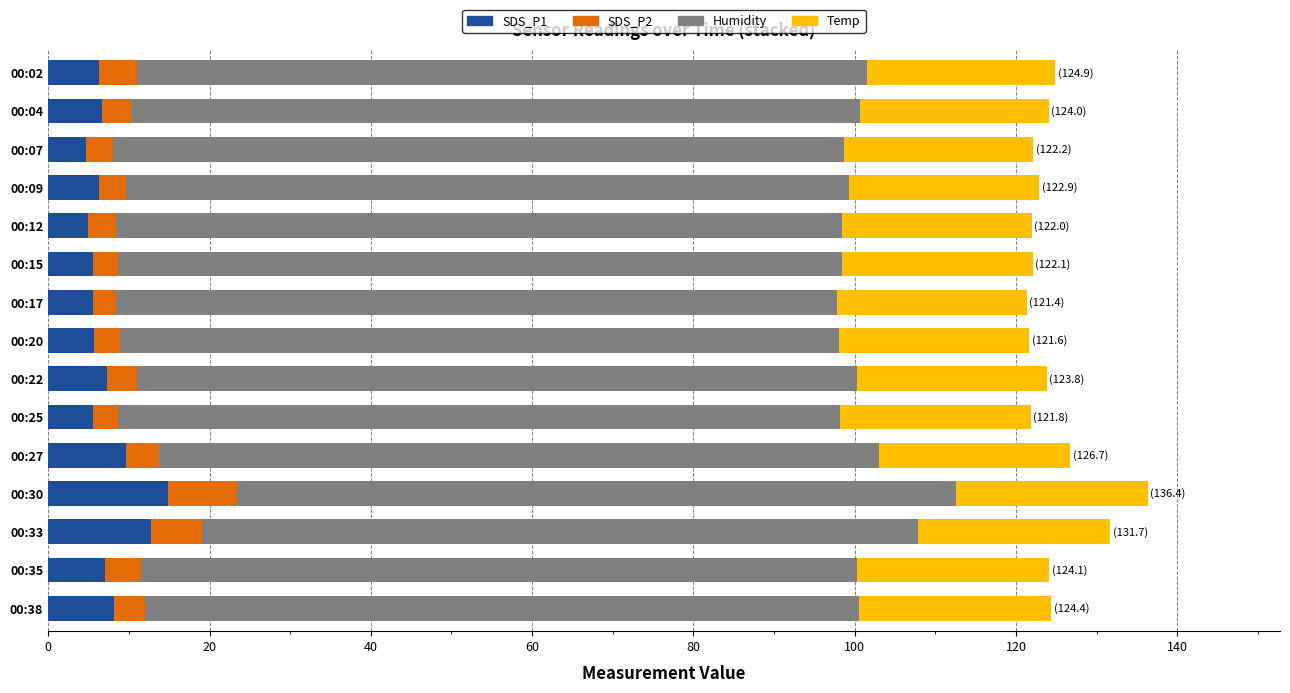

What is the minimum value for SDS_P1?

4.7